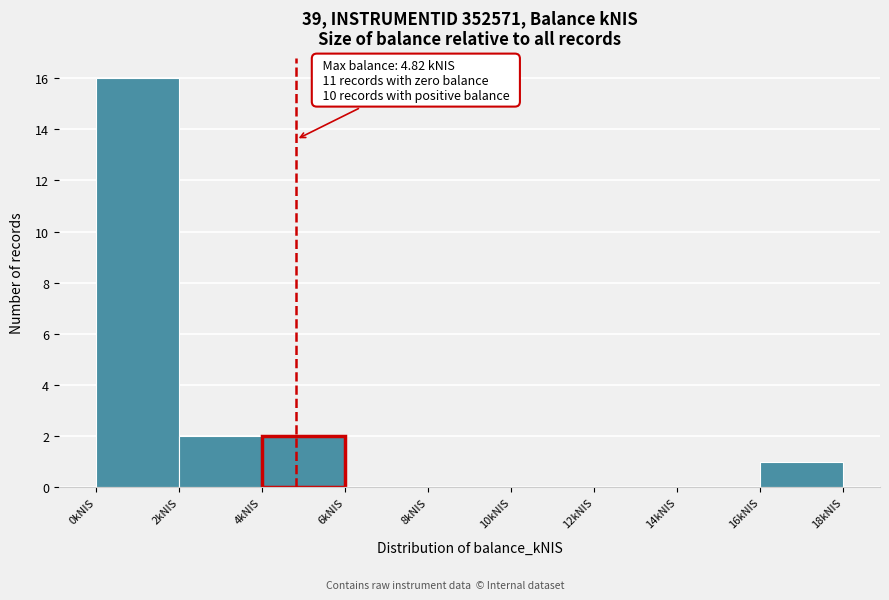

Which range on the x-axis has the tallest bar?

0 to 2